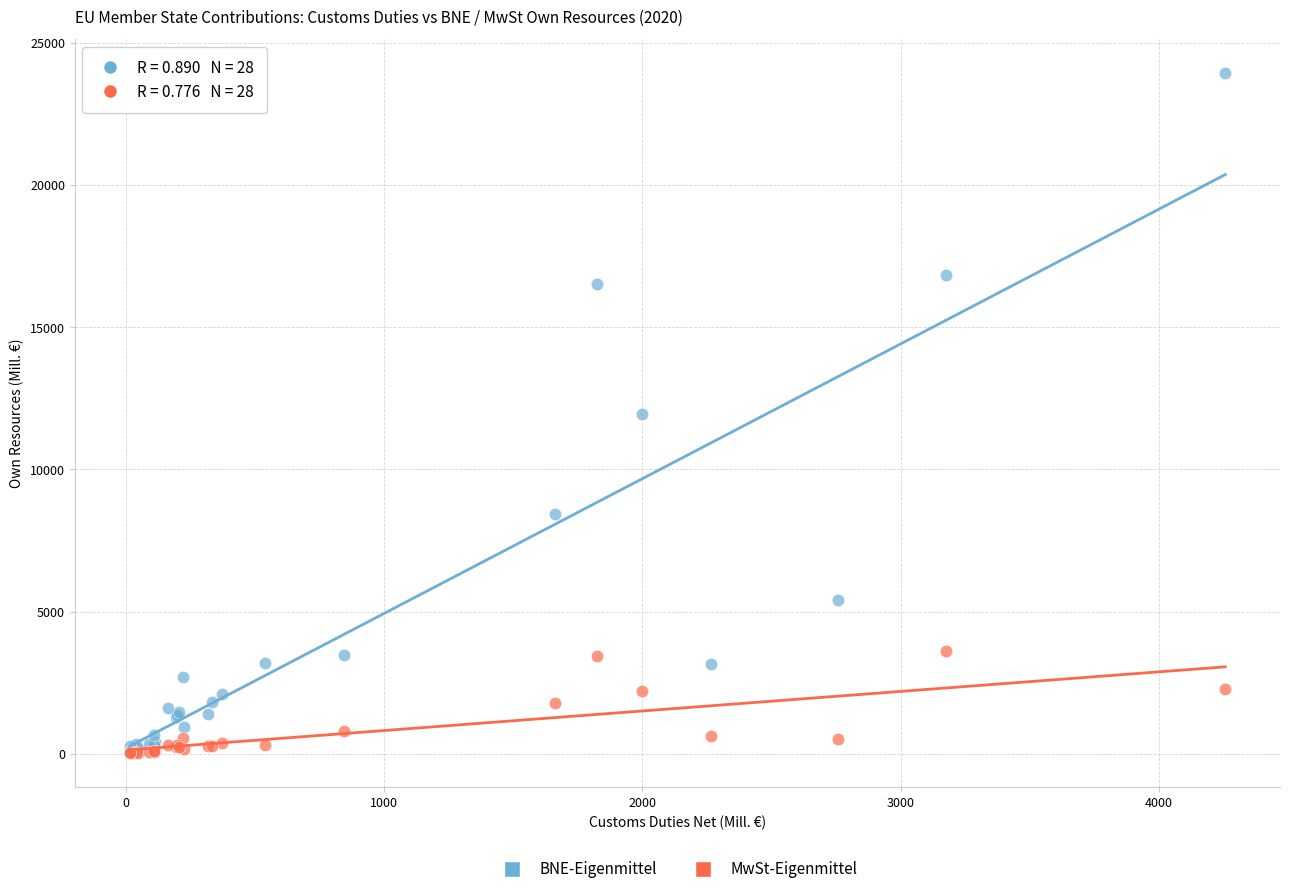

What are all the series names shown in the legend?

BNE-Eigenmittel, MwSt-Eigenmittel